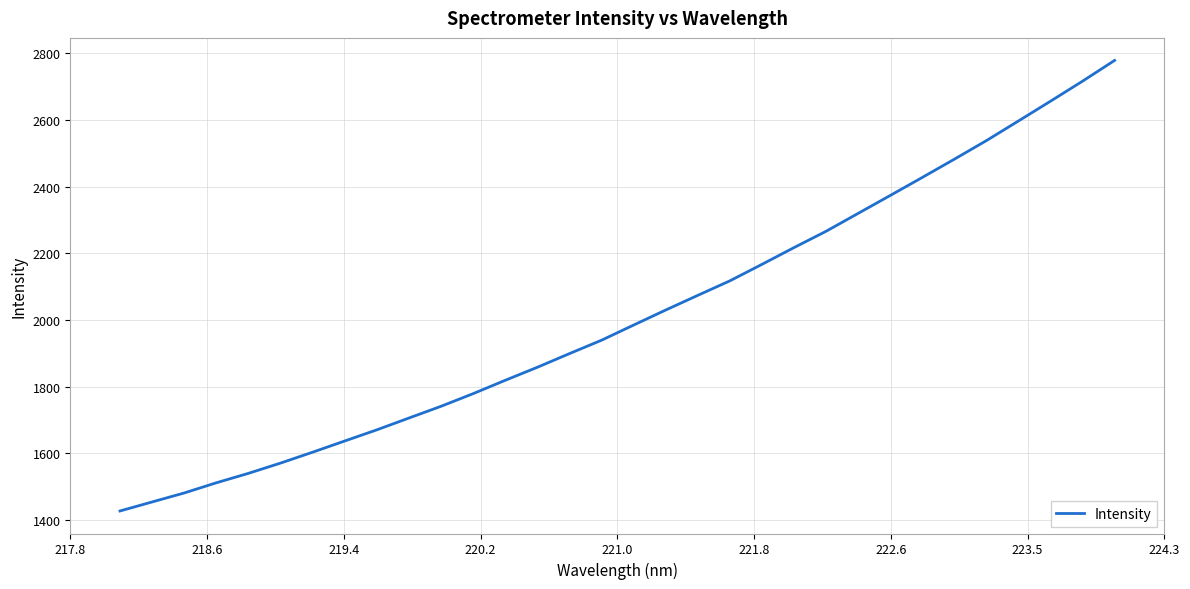

What is the minimum value shown in the chart?

1427.3